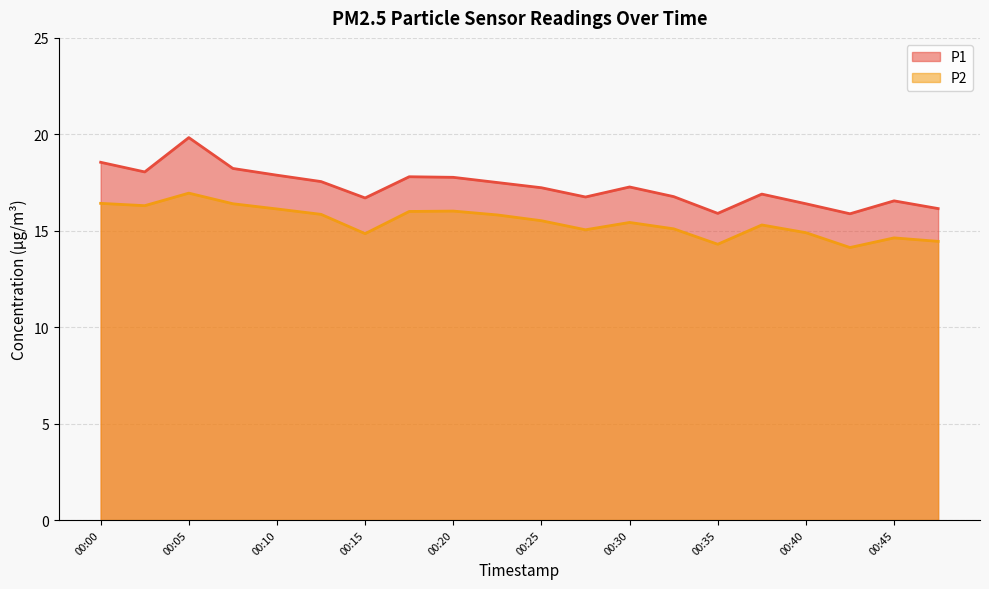

Reading left to right, extract all data points from this chart.

P1: 00:00=18.6	00:02=18.1	00:05=19.8	00:07=18.2	00:10=17.9	00:12=17.6	00:15=16.7	00:17=17.8	00:20=17.8	00:22=17.5	00:25=17.2	00:27=16.8	00:30=17.3	00:32=16.8	00:35=15.9	00:37=16.9	00:40=16.4	00:42=15.9	00:45=16.6	00:47=16.1
P2: 00:00=16.4	00:02=16.3	00:05=16.9	00:07=16.4	00:10=16.1	00:12=15.8	00:15=14.8	00:17=16.0	00:20=16.0	00:22=15.8	00:25=15.5	00:27=15.1	00:30=15.4	00:32=15.1	00:35=14.3	00:37=15.3	00:40=14.9	00:42=14.1	00:45=14.6	00:47=14.4